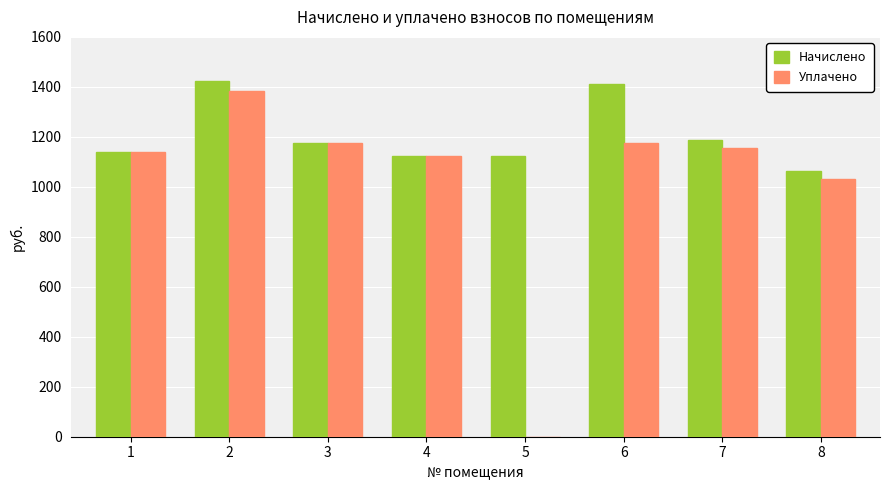

What is the highest value of the Уплачено series?

1382.0